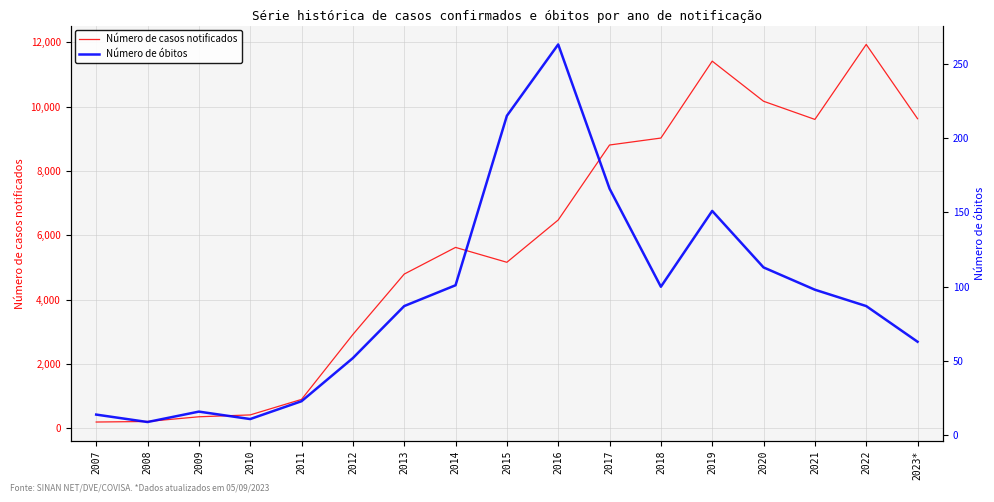

How many interior local valleys does the Número de óbitos series have?

3